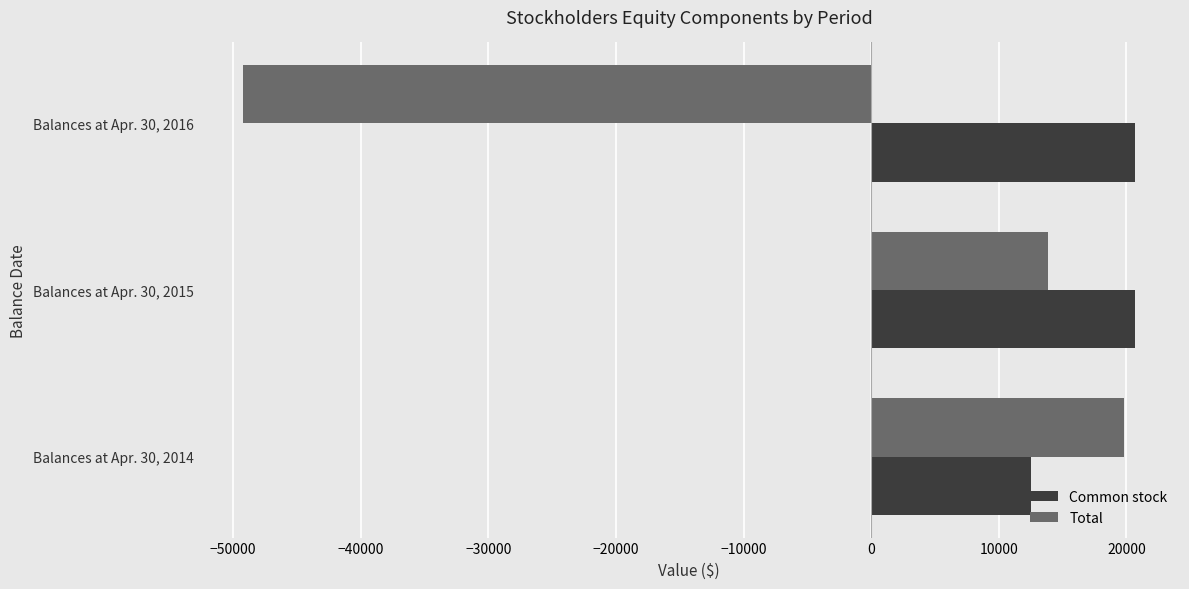

How many categories are shown in the chart?

3